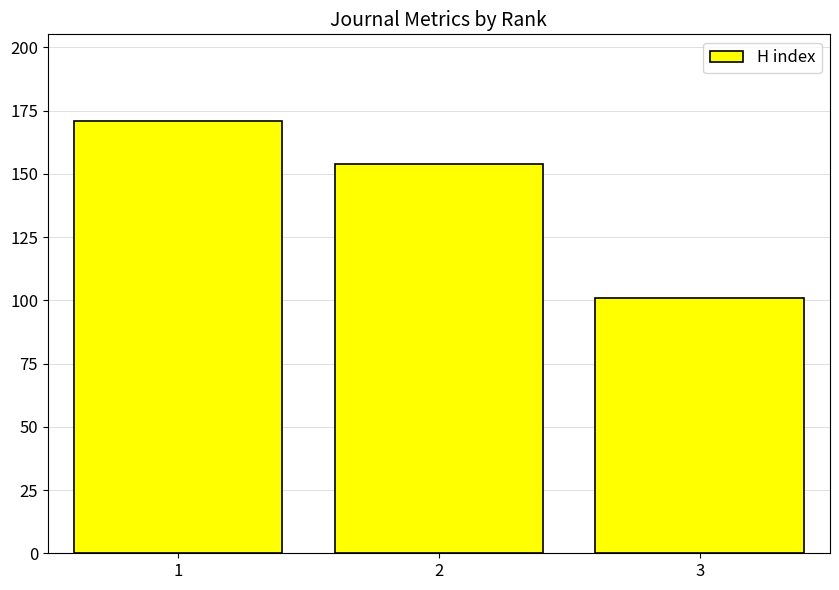

True or false: the data shows 30 at 3.

False